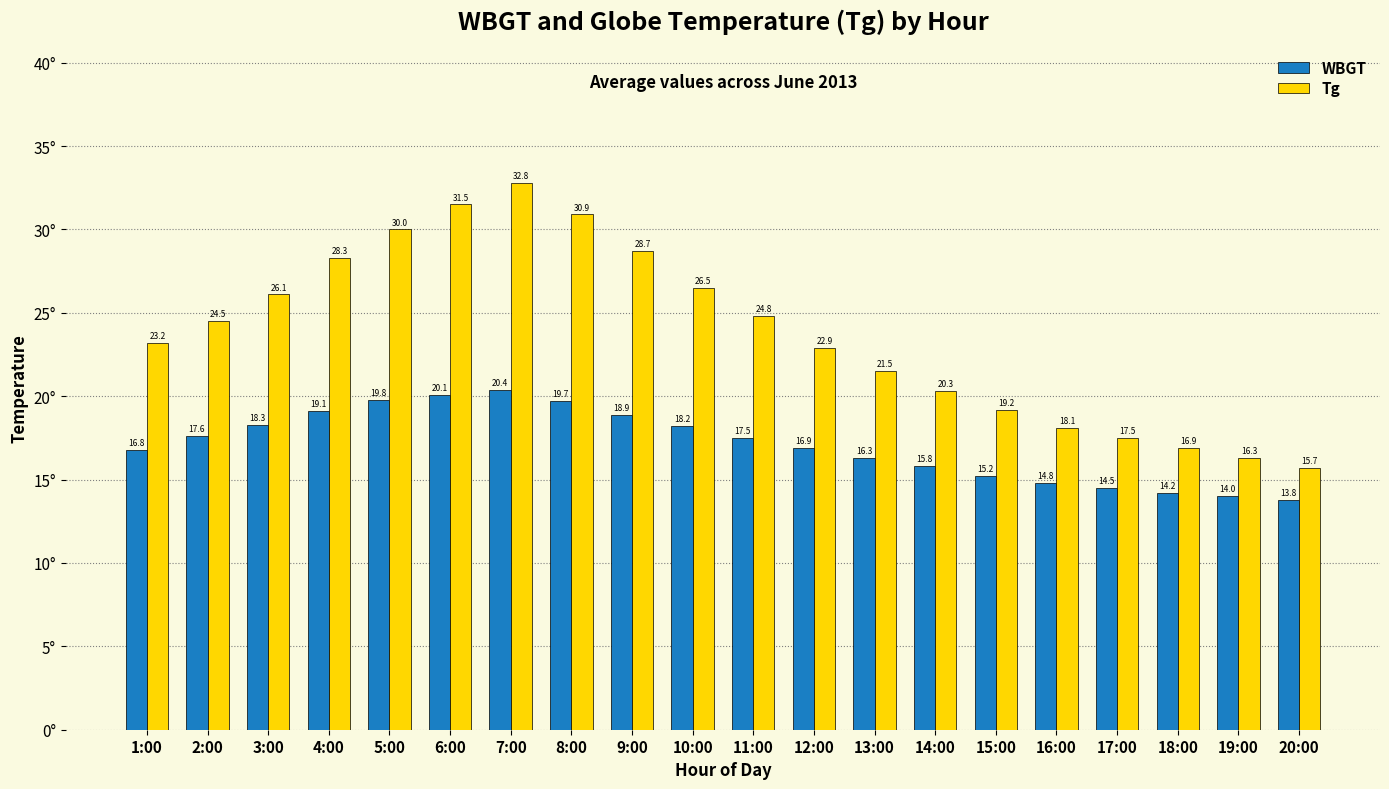

The value of WBGT at 13:00 is 16.3. True or false?

True